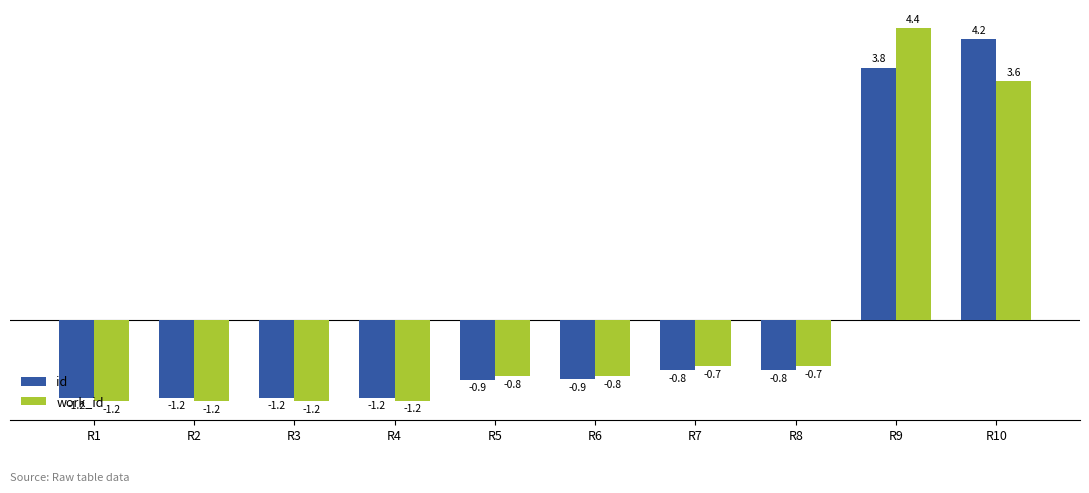

Reading left to right, extract all data points from this chart.

id: -1.2	-1.2	-1.2	-1.2	-0.9	-0.9	-0.8	-0.8	3.8	4.2
work_id: -1.2	-1.2	-1.2	-1.2	-0.8	-0.8	-0.7	-0.7	4.4	3.6